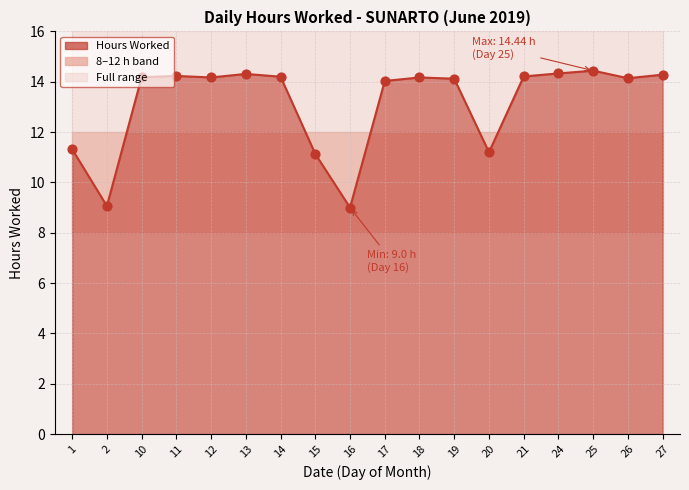

What is the change in value from 1 to 14?

+2.9